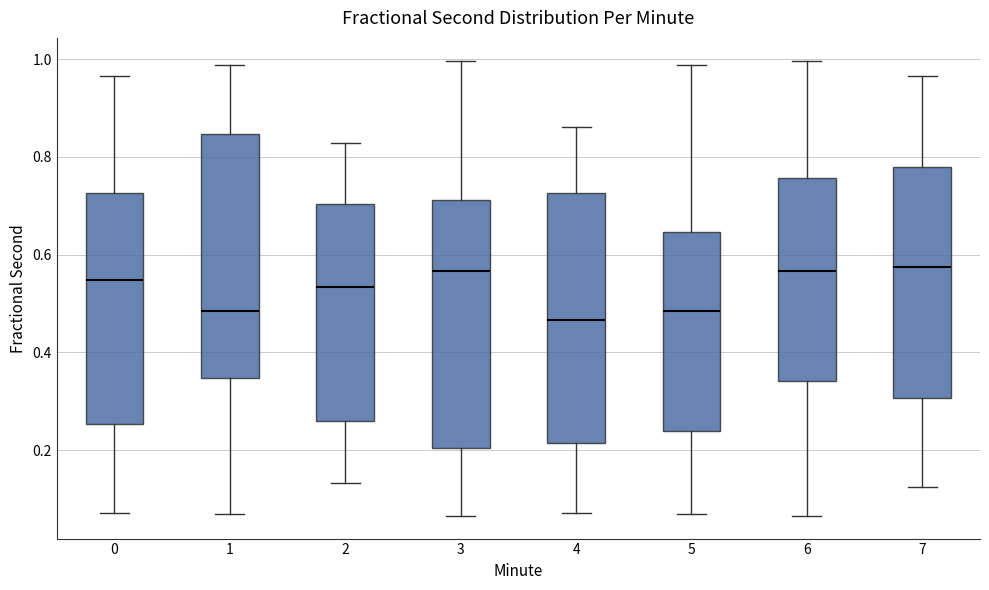

Reading left to right, read every box against the y-axis: the position of its median line, the range the box covers, and the ends of its whiskers. The values are not printed on the chart, so give them approximately, as read against the axis.

0: median 0.54, box 0.26 to 0.72, whiskers 0.08 to 0.96
1: median 0.48, box 0.34 to 0.84, whiskers 0.06 to 0.98
2: median 0.54, box 0.26 to 0.70, whiskers 0.14 to 0.82
3: median 0.56, box 0.20 to 0.72, whiskers 0.06 to 1.00
4: median 0.46, box 0.22 to 0.72, whiskers 0.08 to 0.86
5: median 0.48, box 0.24 to 0.64, whiskers 0.06 to 0.98
6: median 0.56, box 0.34 to 0.76, whiskers 0.06 to 1.00
7: median 0.58, box 0.30 to 0.78, whiskers 0.12 to 0.96